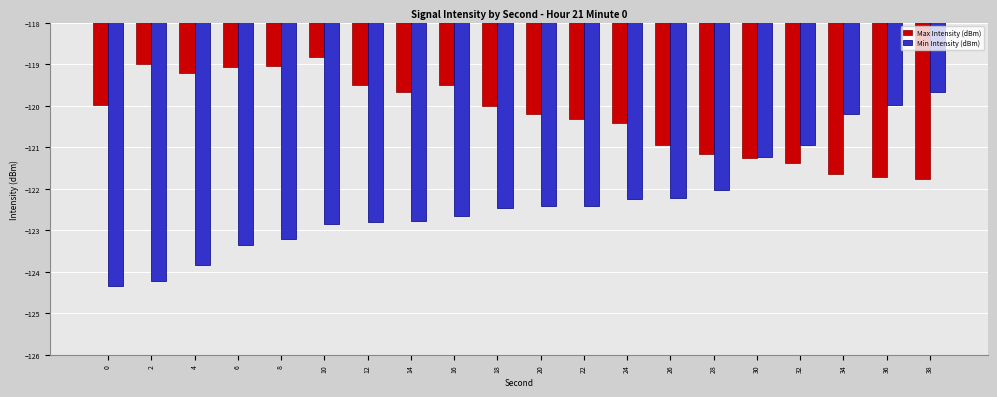

Count the number of categories in the chart.

20